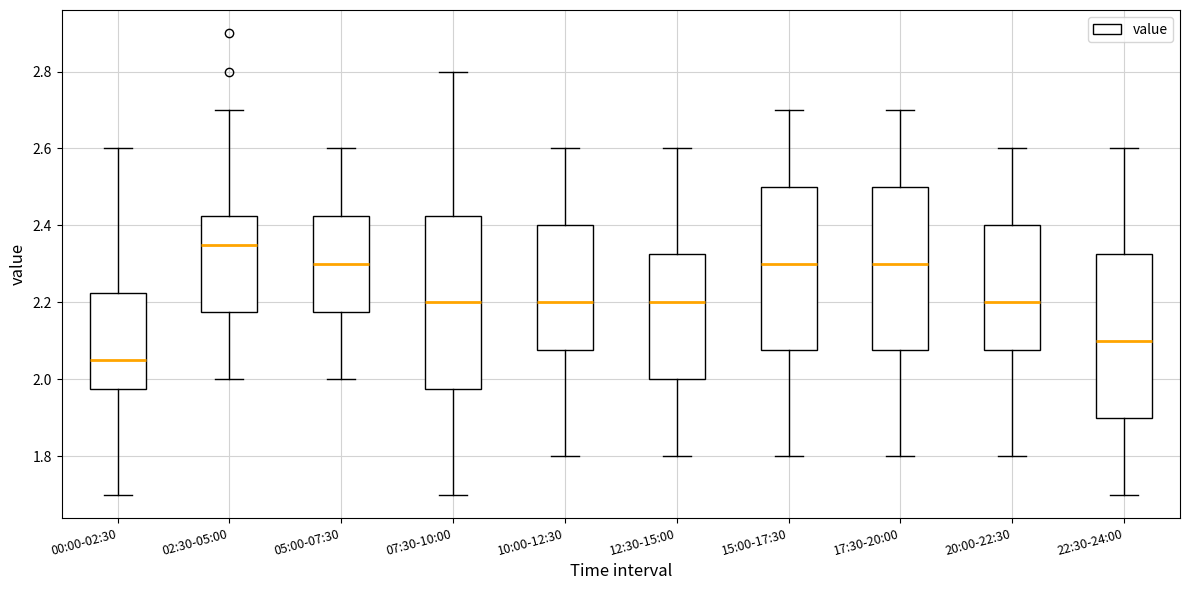

Reading left to right, transcribe this box plot: for each box, give where its median line is, the range the box spans, and where its two whiskers end, as read against the y-axis. The values are not printed on the chart, so give them approximately, as read against the axis.

00:00-02:30: median 2.06, box 1.98 to 2.22, whiskers 1.70 to 2.60
02:30-05:00: median 2.36, box 2.18 to 2.42, whiskers 2.00 to 2.70
05:00-07:30: median 2.30, box 2.18 to 2.42, whiskers 2.00 to 2.60
07:30-10:00: median 2.20, box 1.98 to 2.42, whiskers 1.70 to 2.80
10:00-12:30: median 2.20, box 2.08 to 2.40, whiskers 1.80 to 2.60
12:30-15:00: median 2.20, box 2.00 to 2.32, whiskers 1.80 to 2.60
15:00-17:30: median 2.30, box 2.08 to 2.50, whiskers 1.80 to 2.70
17:30-20:00: median 2.30, box 2.08 to 2.50, whiskers 1.80 to 2.70
20:00-22:30: median 2.20, box 2.08 to 2.40, whiskers 1.80 to 2.60
22:30-24:00: median 2.10, box 1.90 to 2.32, whiskers 1.70 to 2.60